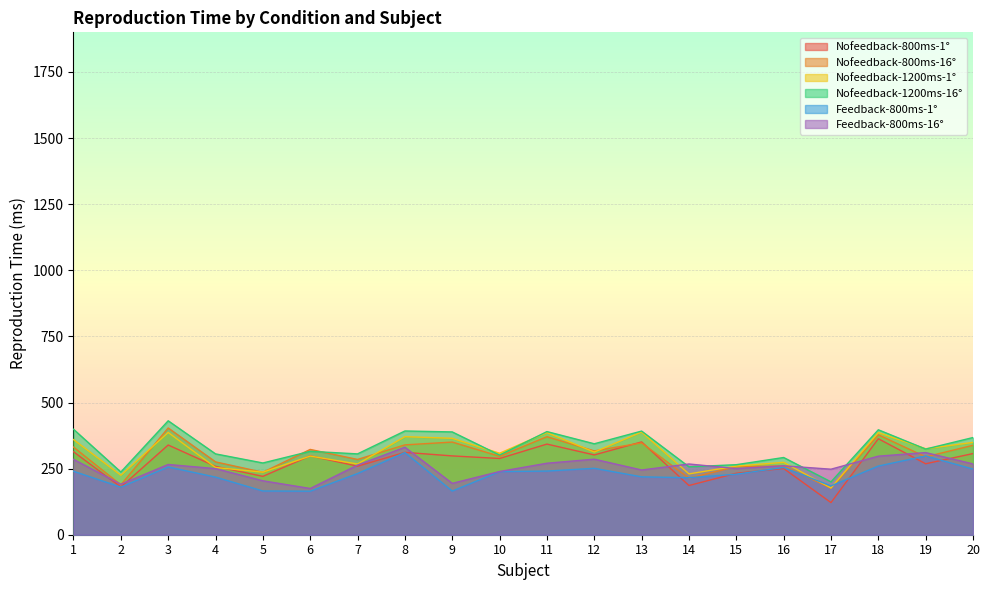

True or false: Nofeedback-1200ms-16° has more than 1 interior local peaks.

True